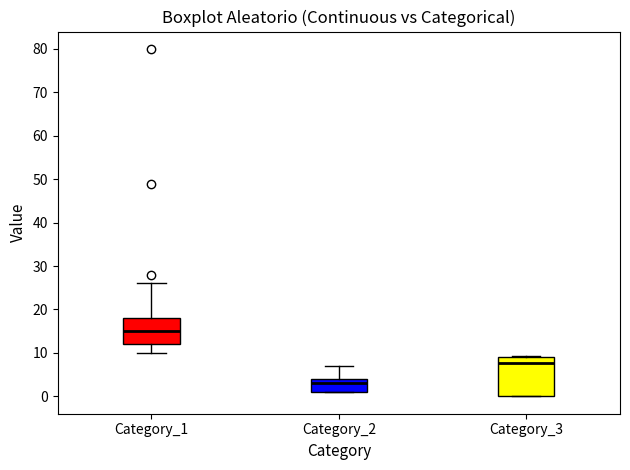

Which box is the tallest, from its lower edge to its upper edge?

Category_3